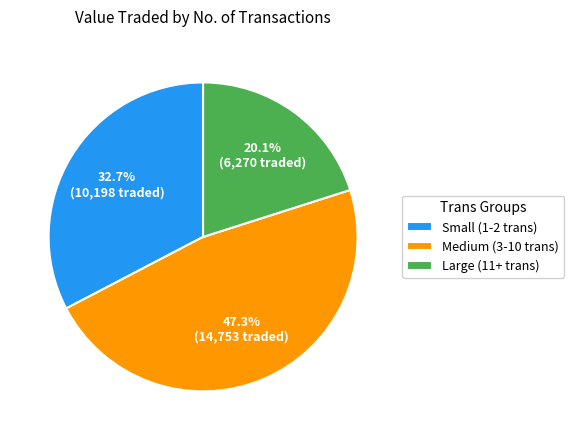

Which slice is the largest?

Medium (3-10 trans)